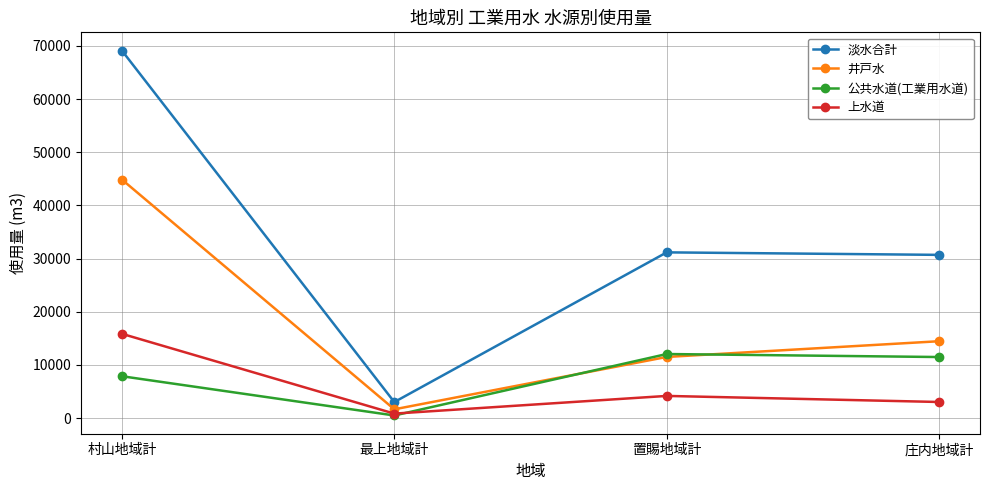

Count the number of categories in the chart.

4